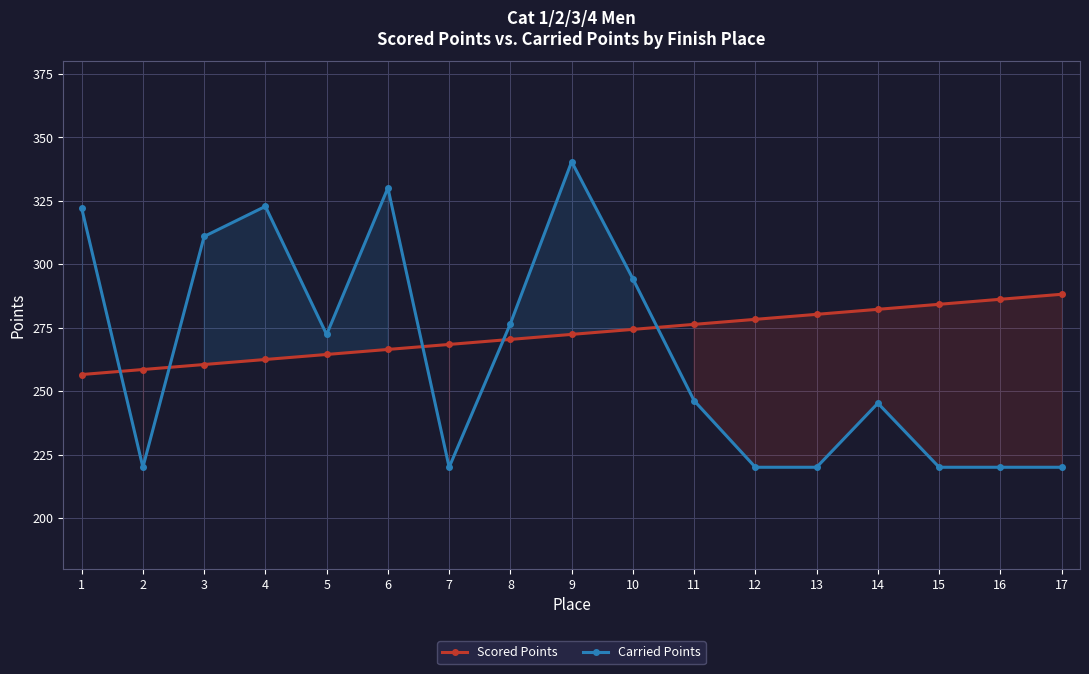

Reading right to left, what are all the values shown in this chart?

Scored Points: 288.2	286.2	284.2	282.2	280.3	278.3	276.3	274.3	272.4	270.4	268.4	266.4	264.4	262.5	260.5	258.5	256.5
Carried Points: 220.0	220.0	220.0	245.2	220.0	220.0	246.2	294.3	340.4	276.6	220.0	330.1	272.3	322.8	310.9	220.0	322.1